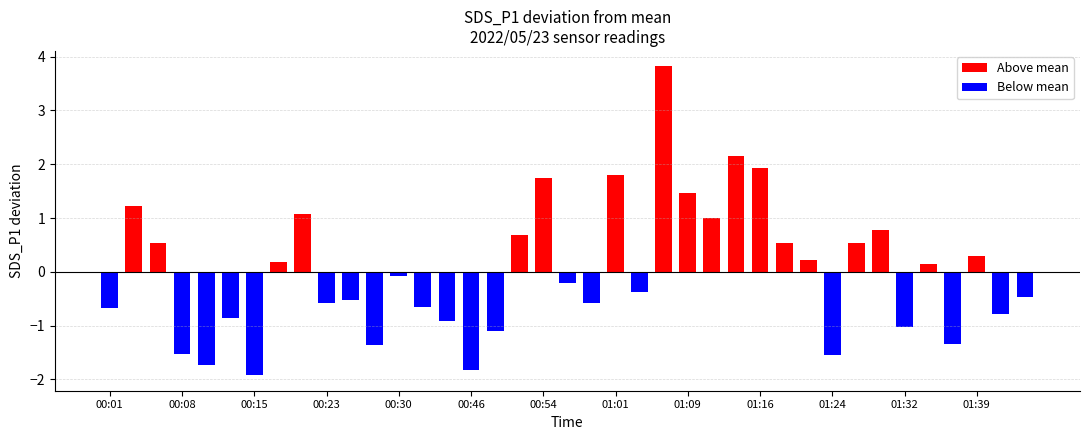

What is the average value of the Above mean series?

1.1